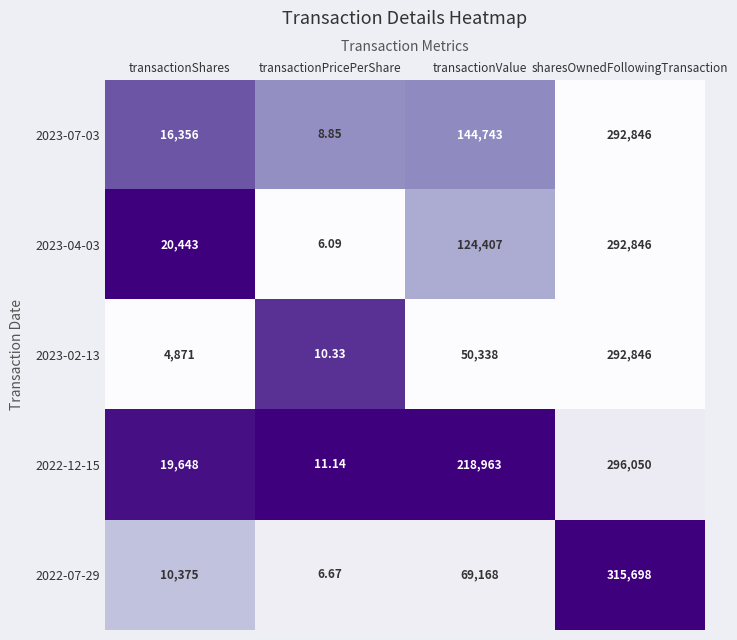

What is the spread (max minus min) of values at transactionValue?

168625.0